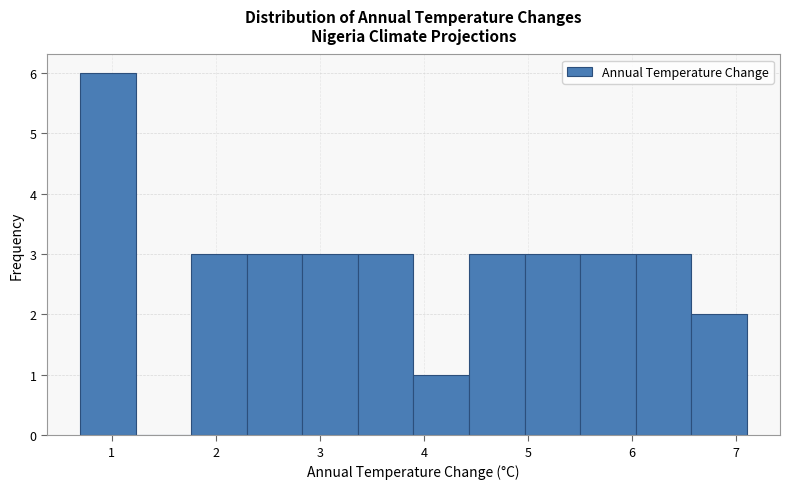

Reading left to right, transcribe this chart: for each bar, give the range it covers on the x-axis and its height. Neither the bar edges nor the heights are printed on the chart, so give them approximately, as read against the axes.

0.7 to 1.2: 6
1.2 to 1.8: 0
1.8 to 2.3: 3
2.3 to 2.8: 3
2.8 to 3.4: 3
3.4 to 3.9: 3
3.9 to 4.4: 1
4.4 to 5.0: 3
5.0 to 5.5: 3
5.5 to 6.0: 3
6.0 to 6.6: 3
6.6 to 7.1: 2